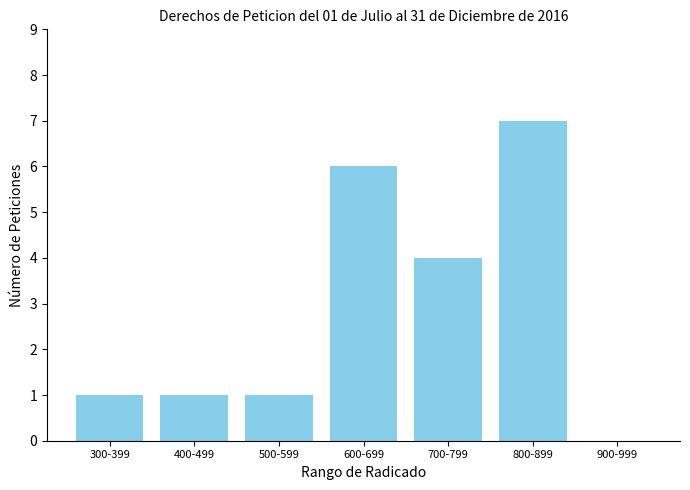

What is the average value?

3